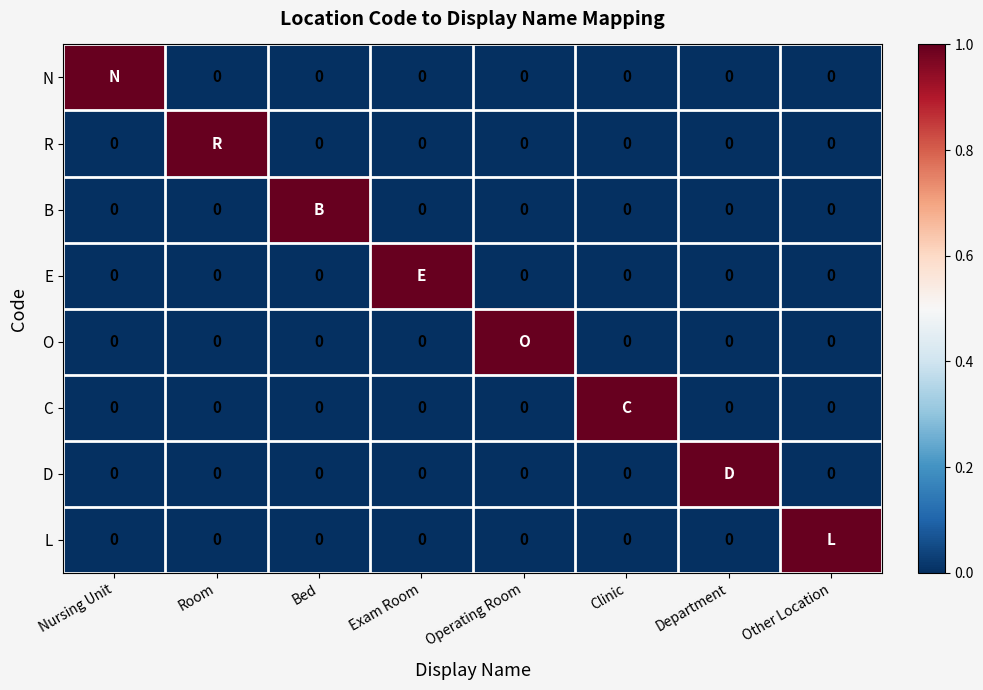

Rank the series by their maximum value, from highest to lowest.

N, R, B, E, O, C, D, L